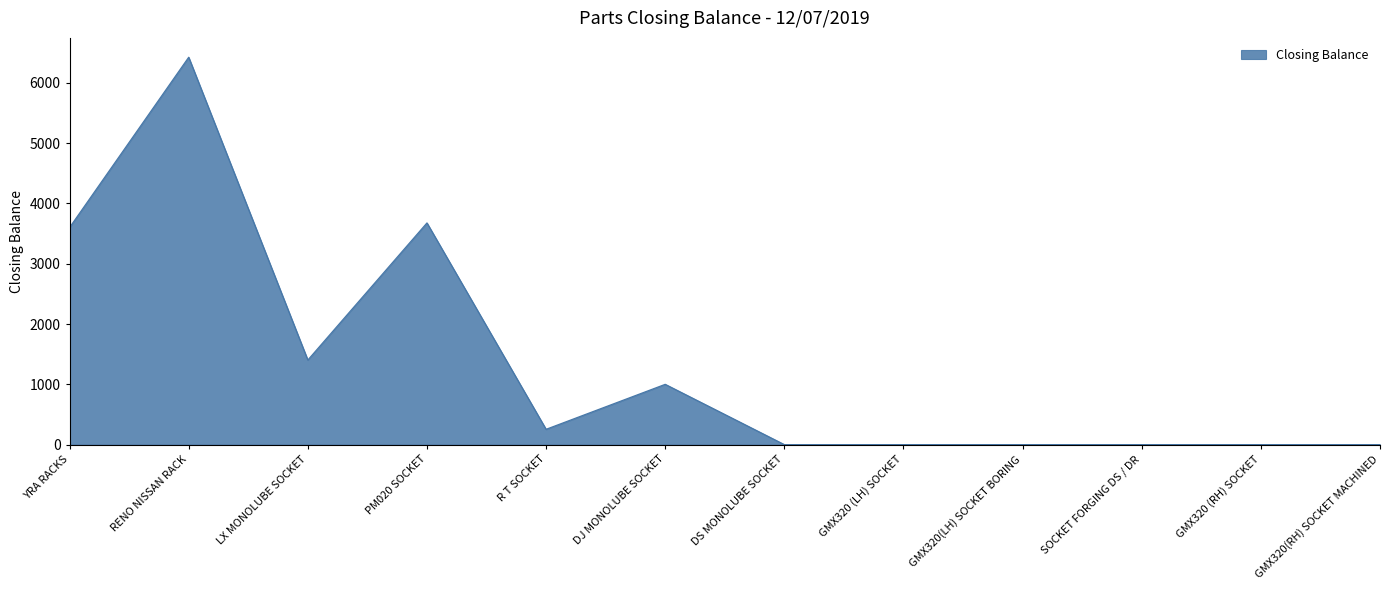

Reading left to right, transcribe all the data shown in this chart.

3601	6425	1403	3677	254	1000	0	0	0	0	0	0